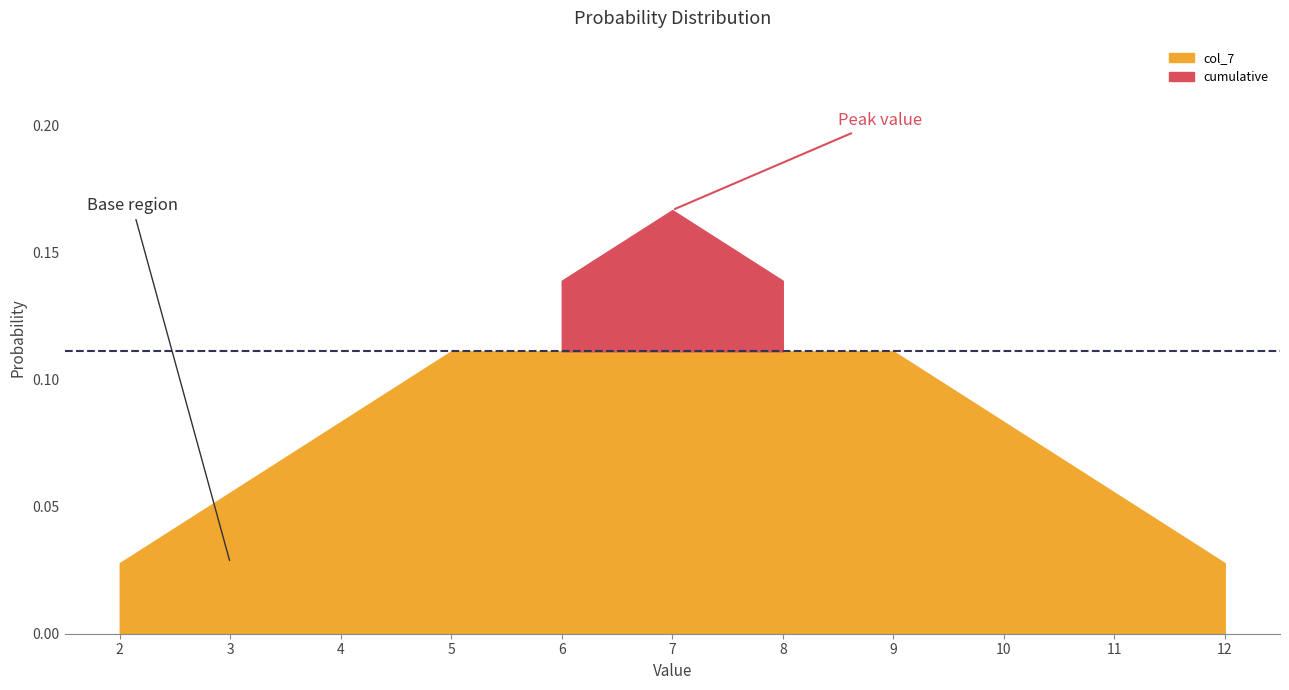

Does the chart display data point markers on the line(s)?

No